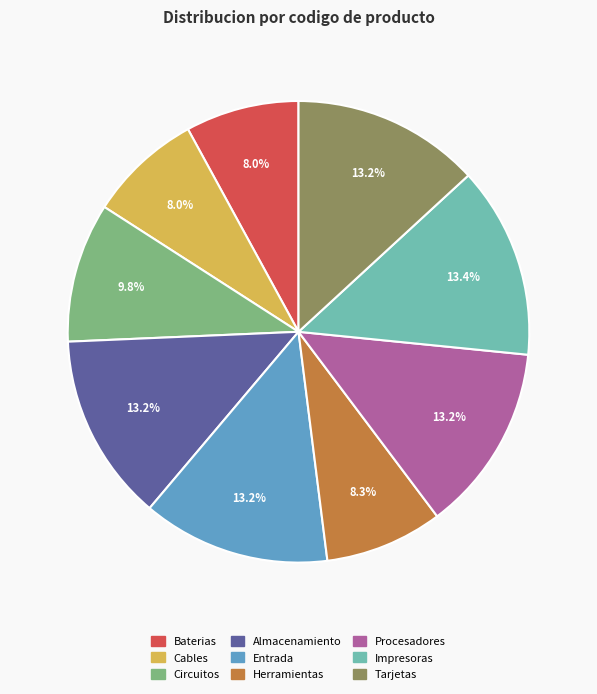

How many segments does this pie chart have?

9